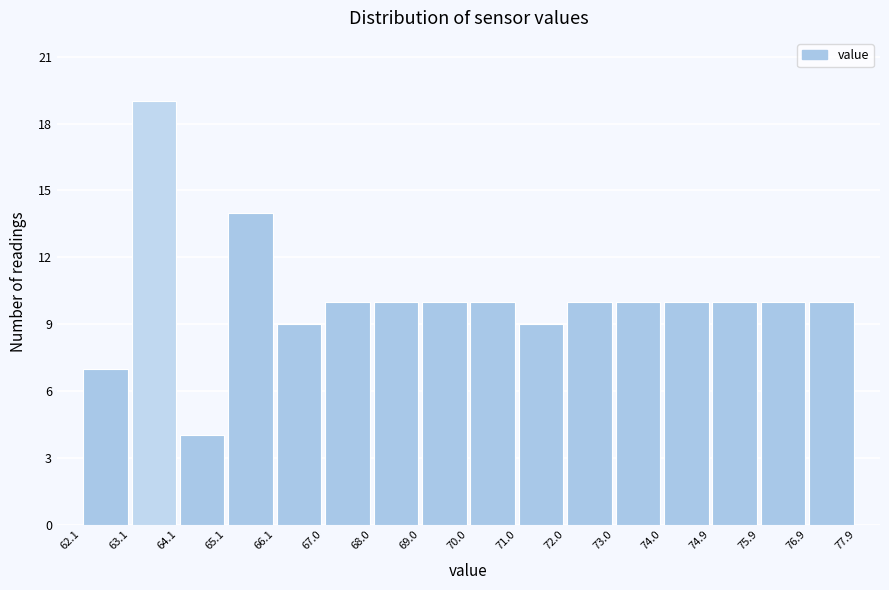

Reading left to right, transcribe this chart: for each bar, give the range it covers on the x-axis and its height. The values are not printed on the chart, so give them approximately, as read against the axis.

62.1 to 63.1: 7
63.1 to 64.1: 19
64.1 to 65.1: 4
65.1 to 66.1: 14
66.1 to 67.0: 9
67.0 to 68.0: 10
68.0 to 69.0: 10
69.0 to 70.0: 10
70.0 to 71.0: 10
71.0 to 72.0: 9
72.0 to 73.0: 10
73.0 to 74.0: 10
74.0 to 74.9: 10
74.9 to 75.9: 10
75.9 to 76.9: 10
76.9 to 77.9: 10